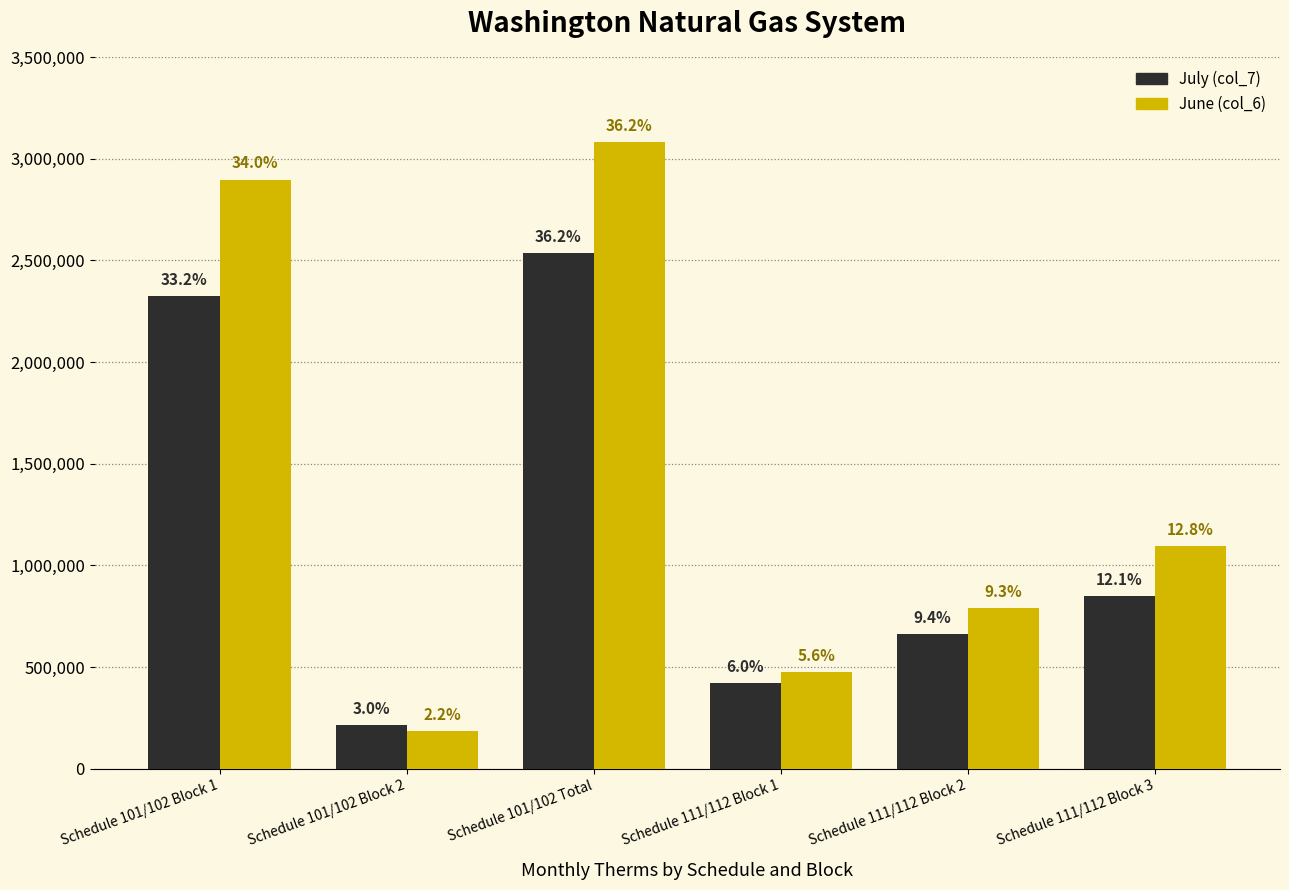

What is the value of the June (col_6) bar at the 4th from the left?

475143.4